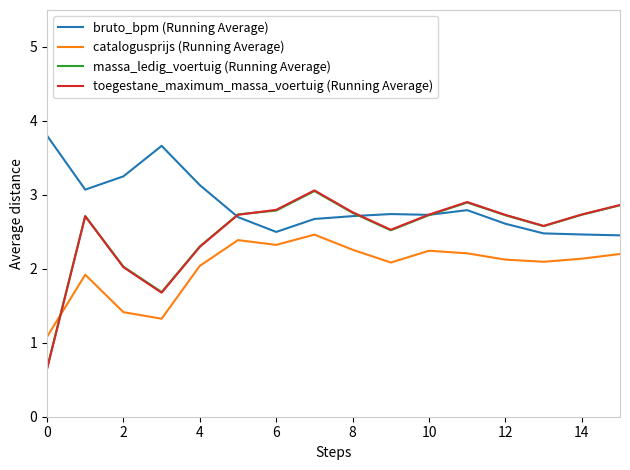

What are all the series names shown in the legend?

bruto_bpm (Running Average), catalogusprijs (Running Average), massa_ledig_voertuig (Running Average), toegestane_maximum_massa_voertuig (Running Average)